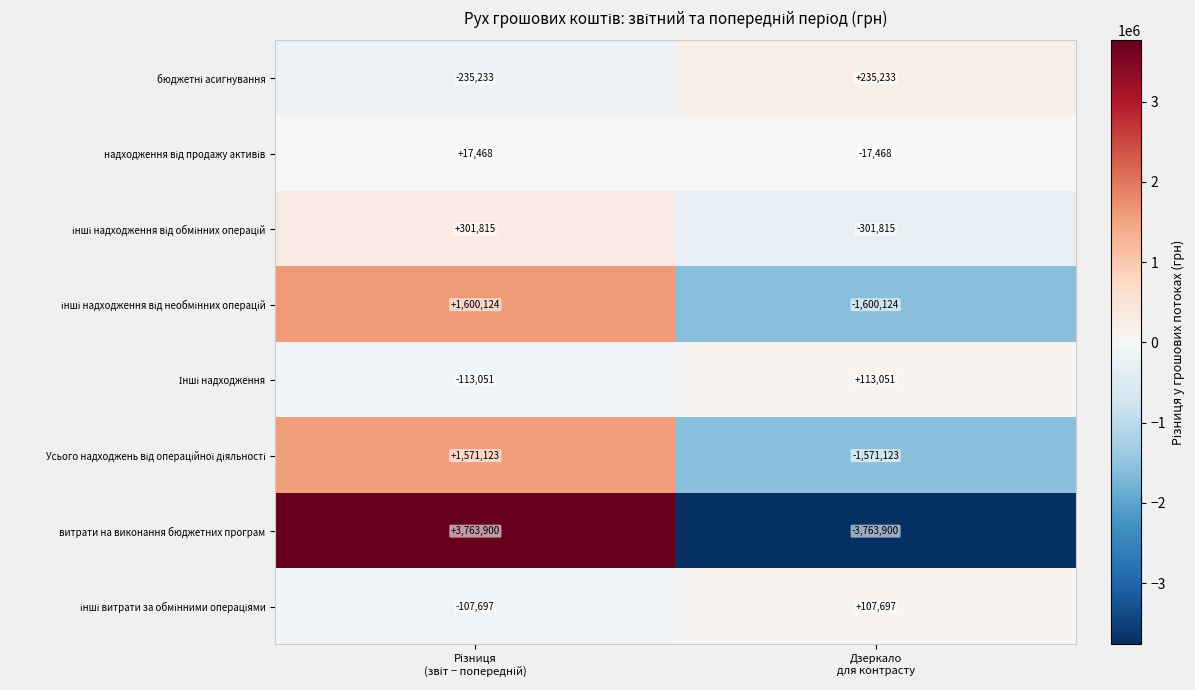

What is the minimum value shown in the chart?

-3763900